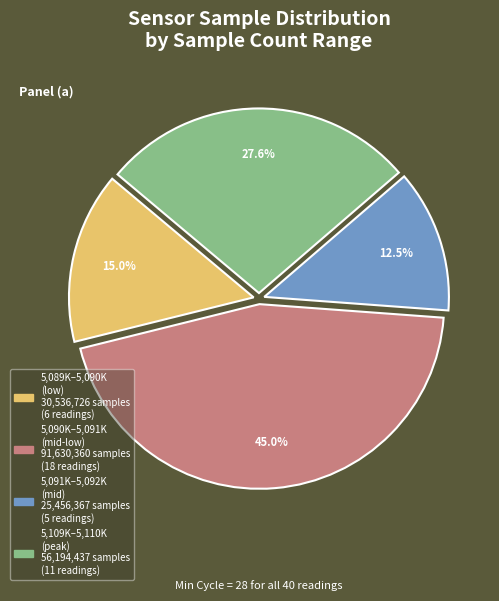

Does any single category account for the majority?

No